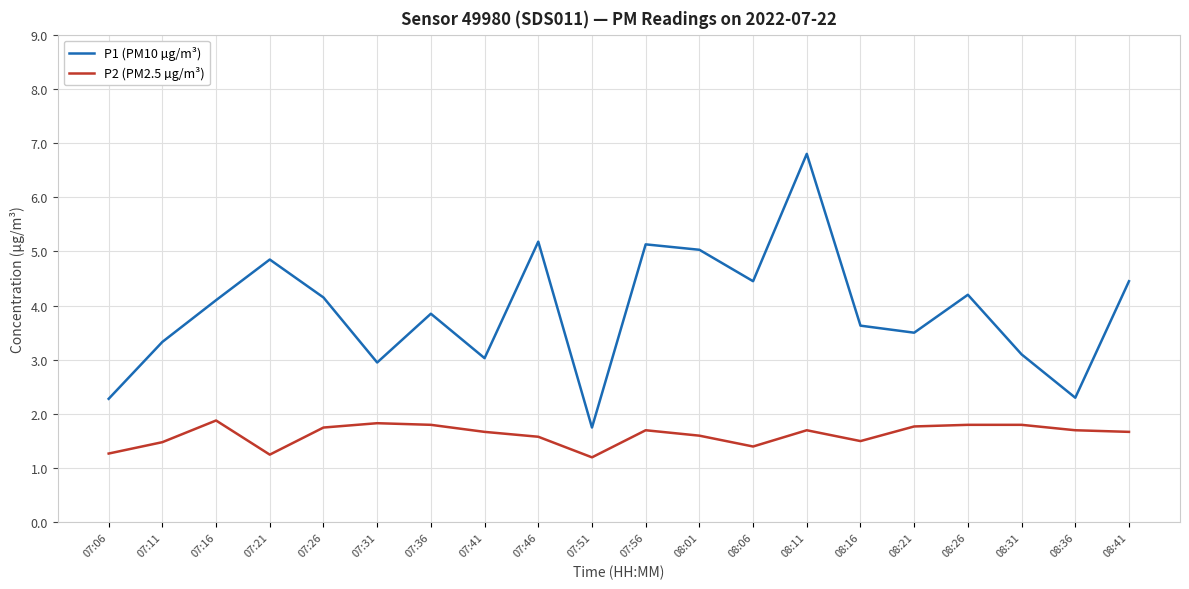

Read the P1 (PM10 µg/m³) value at 08:01.

5.0